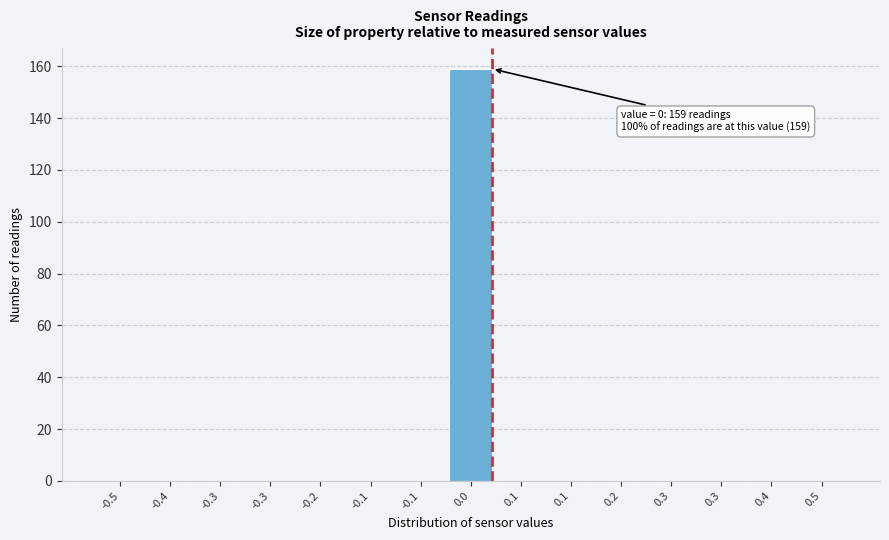

Are the bars horizontal?

No